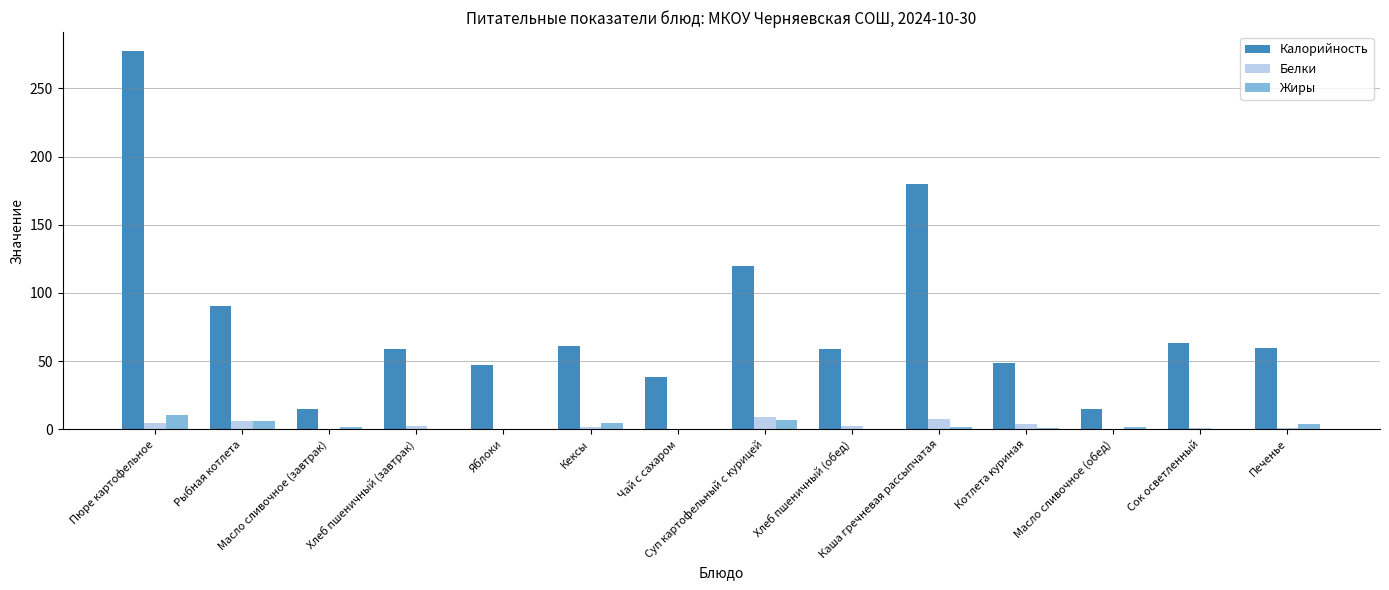

Which series has the largest total across all categories?

Калорийность